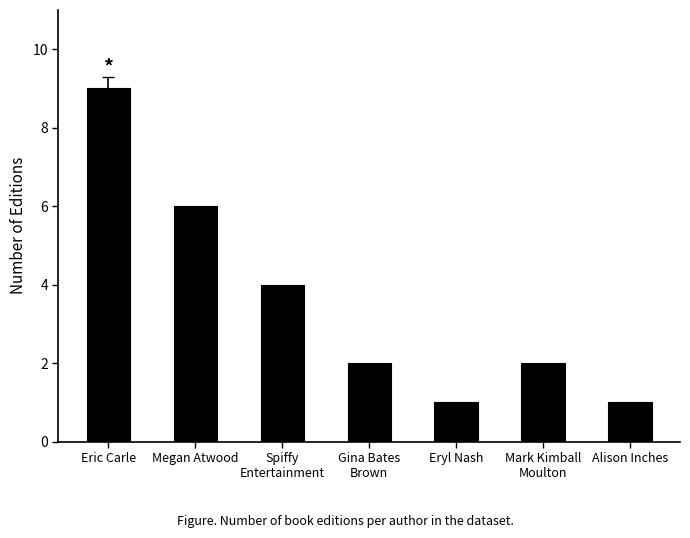

The chart shows a value of 6 at Megan Atwood. True or false?

True